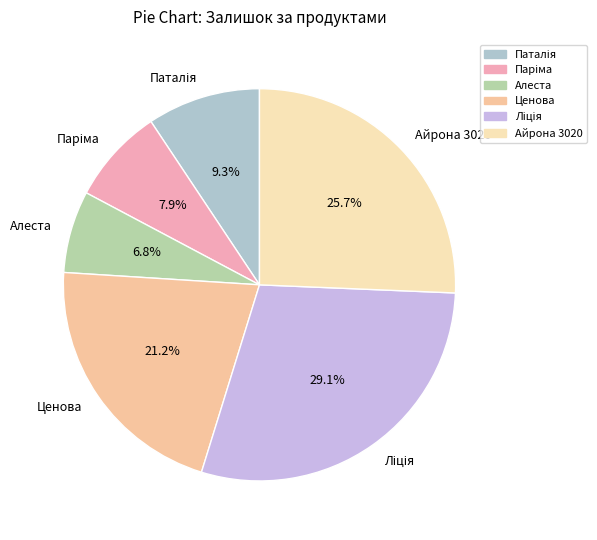

What percentage is NOT represented by Айрона 3020?

74.3%